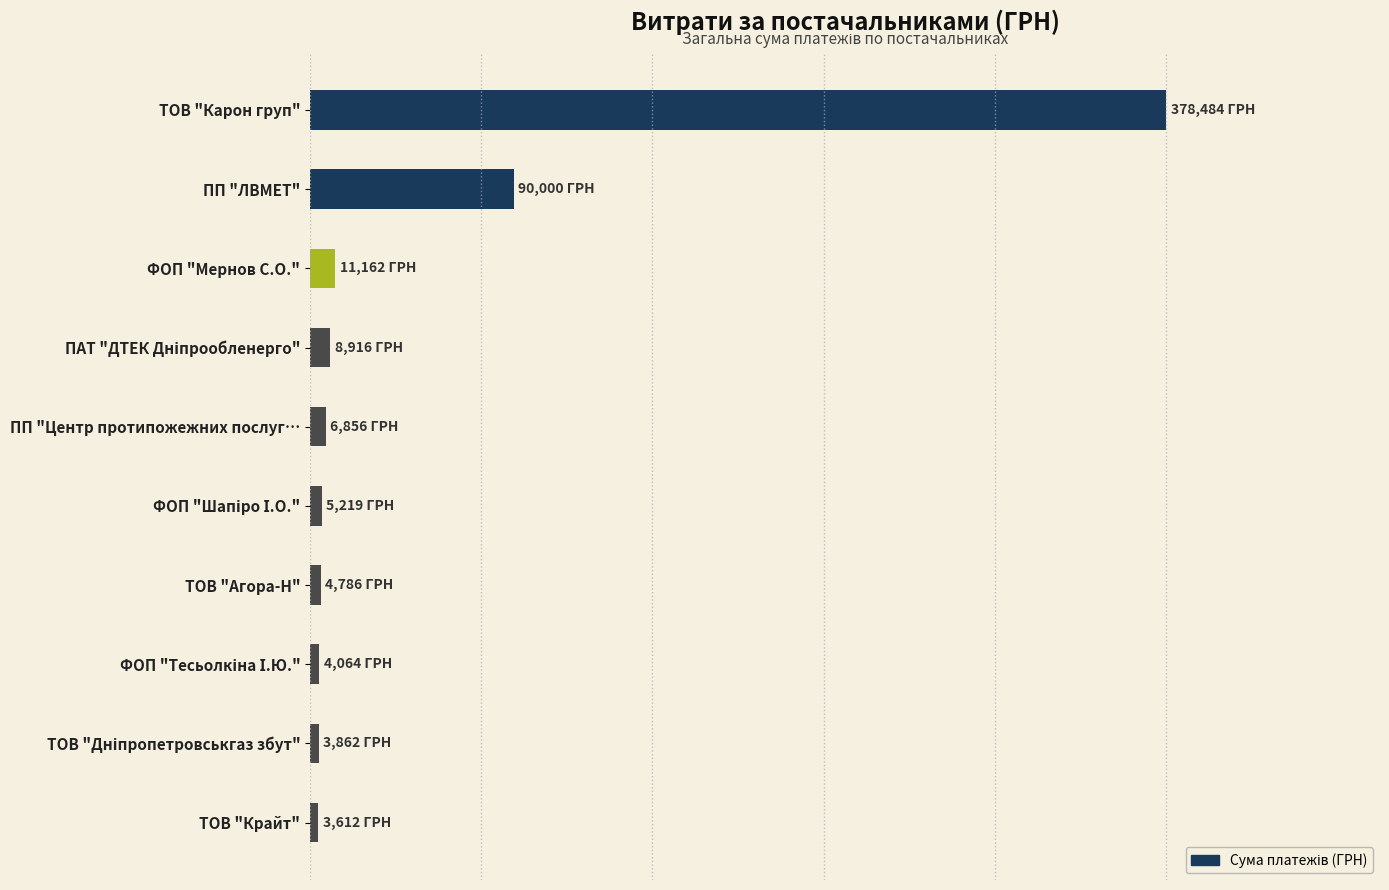

What is the difference between the maximum and minimum values?

374872.5